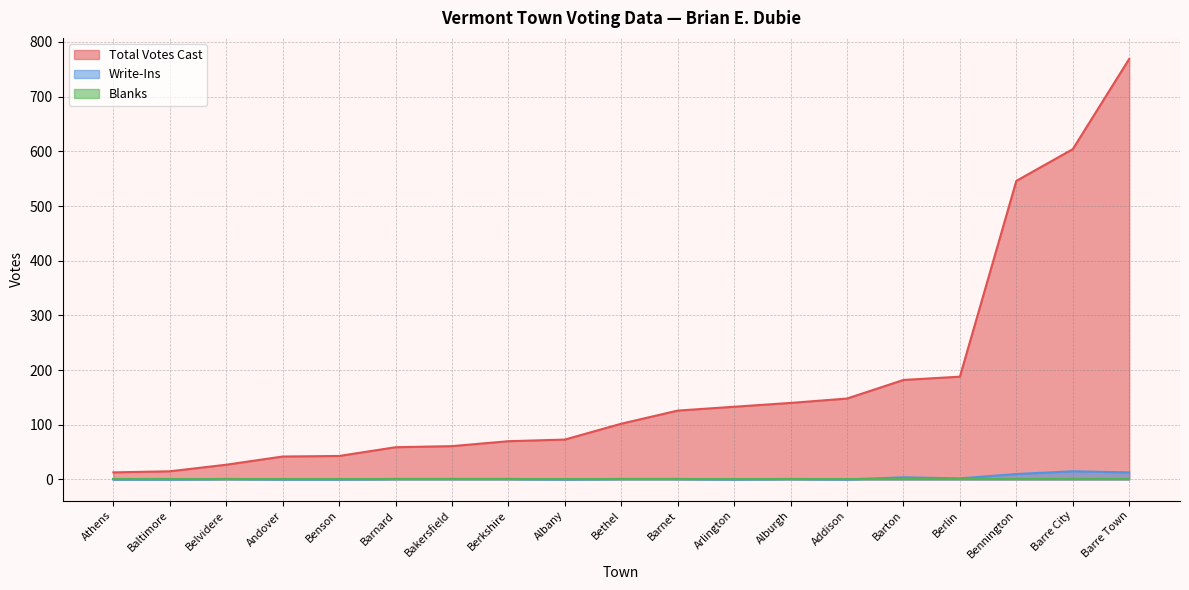

How many values in the Write-Ins series exceed 1?

5